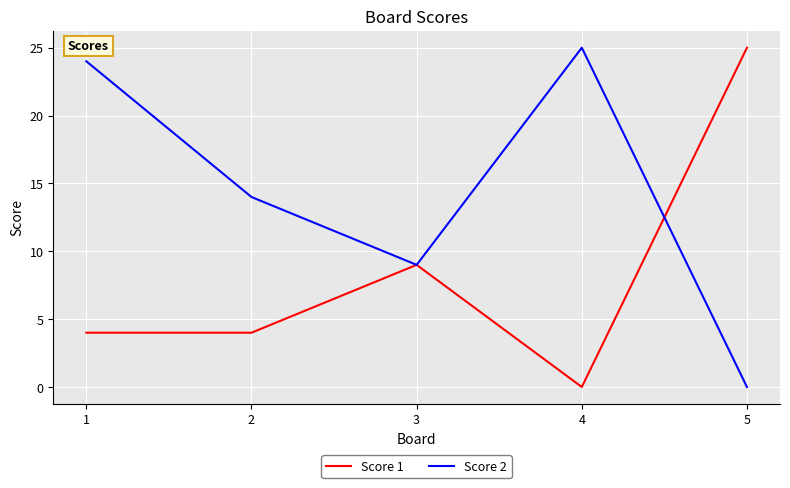

Which series has the largest total across all categories?

Score 2